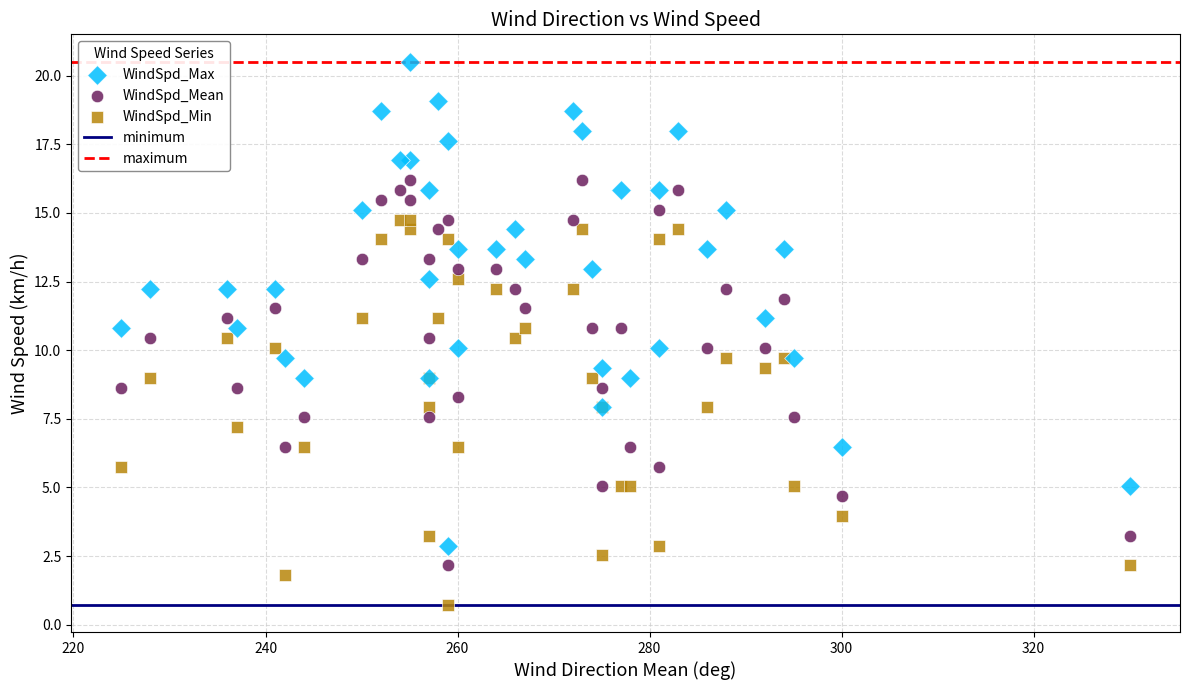

Which series has the widest spread of Y values?

WindSpd_Max